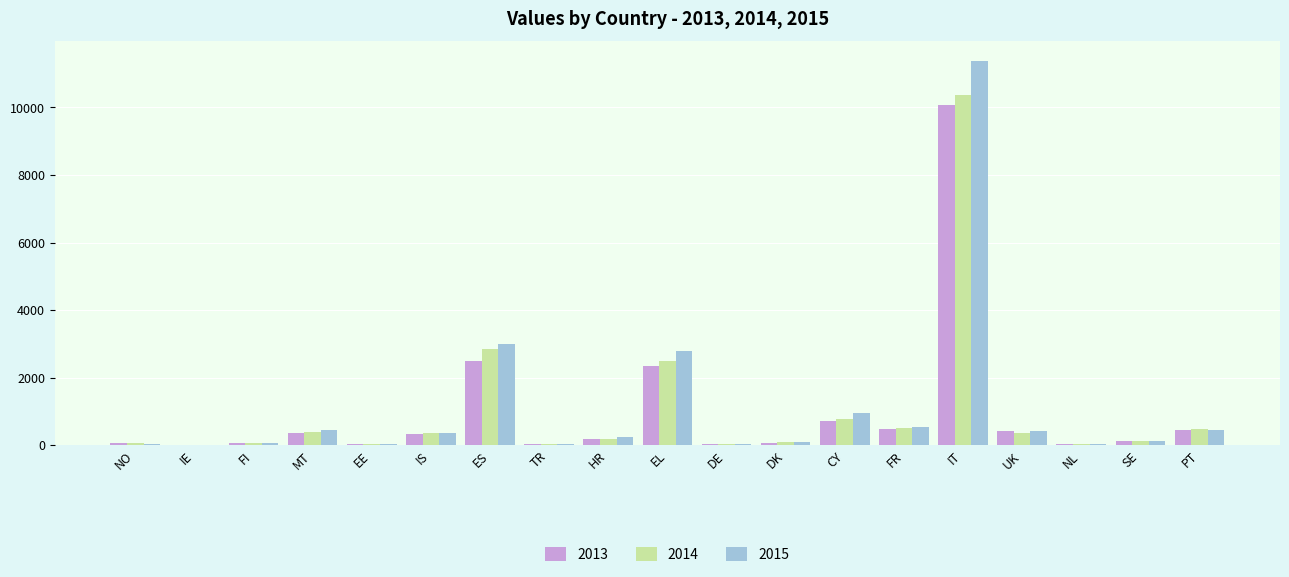

True or false: 2013 has a value of 10069 at IT.

True